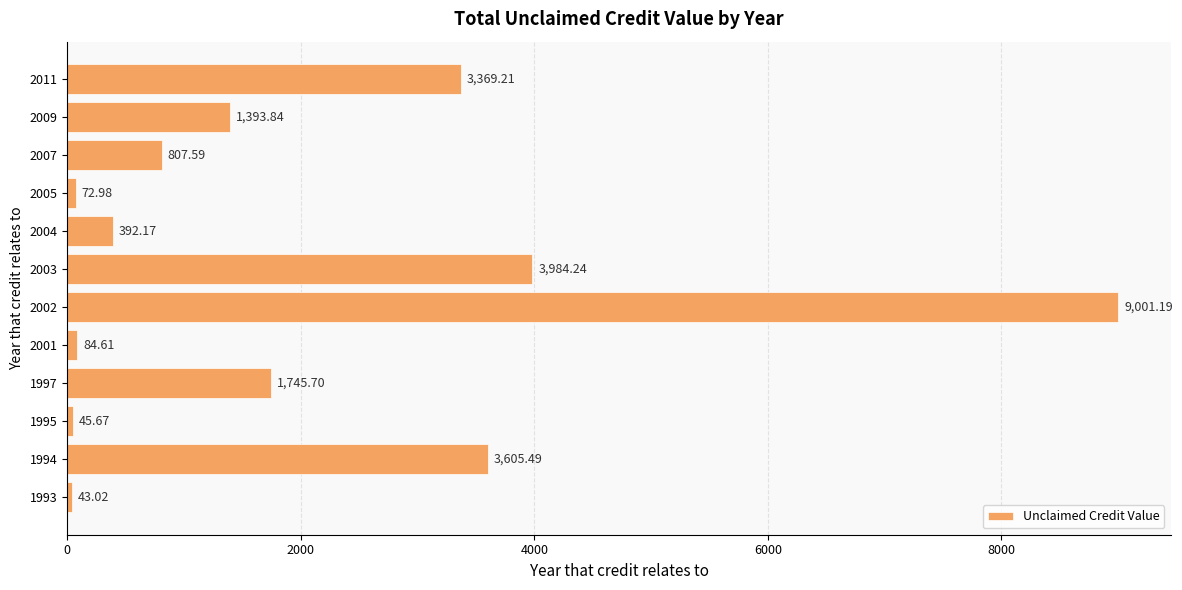

Approximately how many times larger is the value at 2009 compared to 1997?

0.8